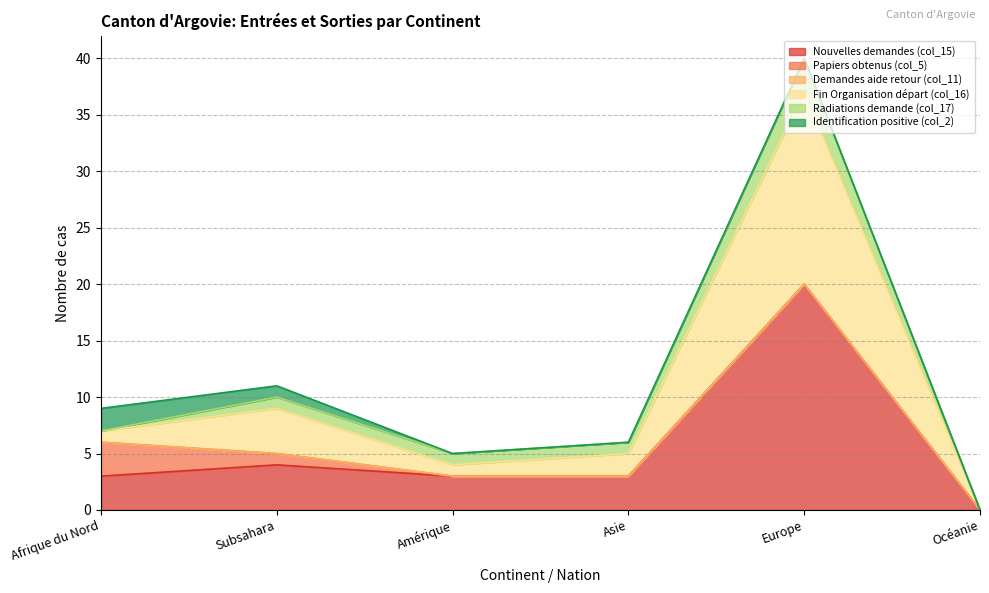

What is the average value of the Fin Organisation départ (col_16) series?

4